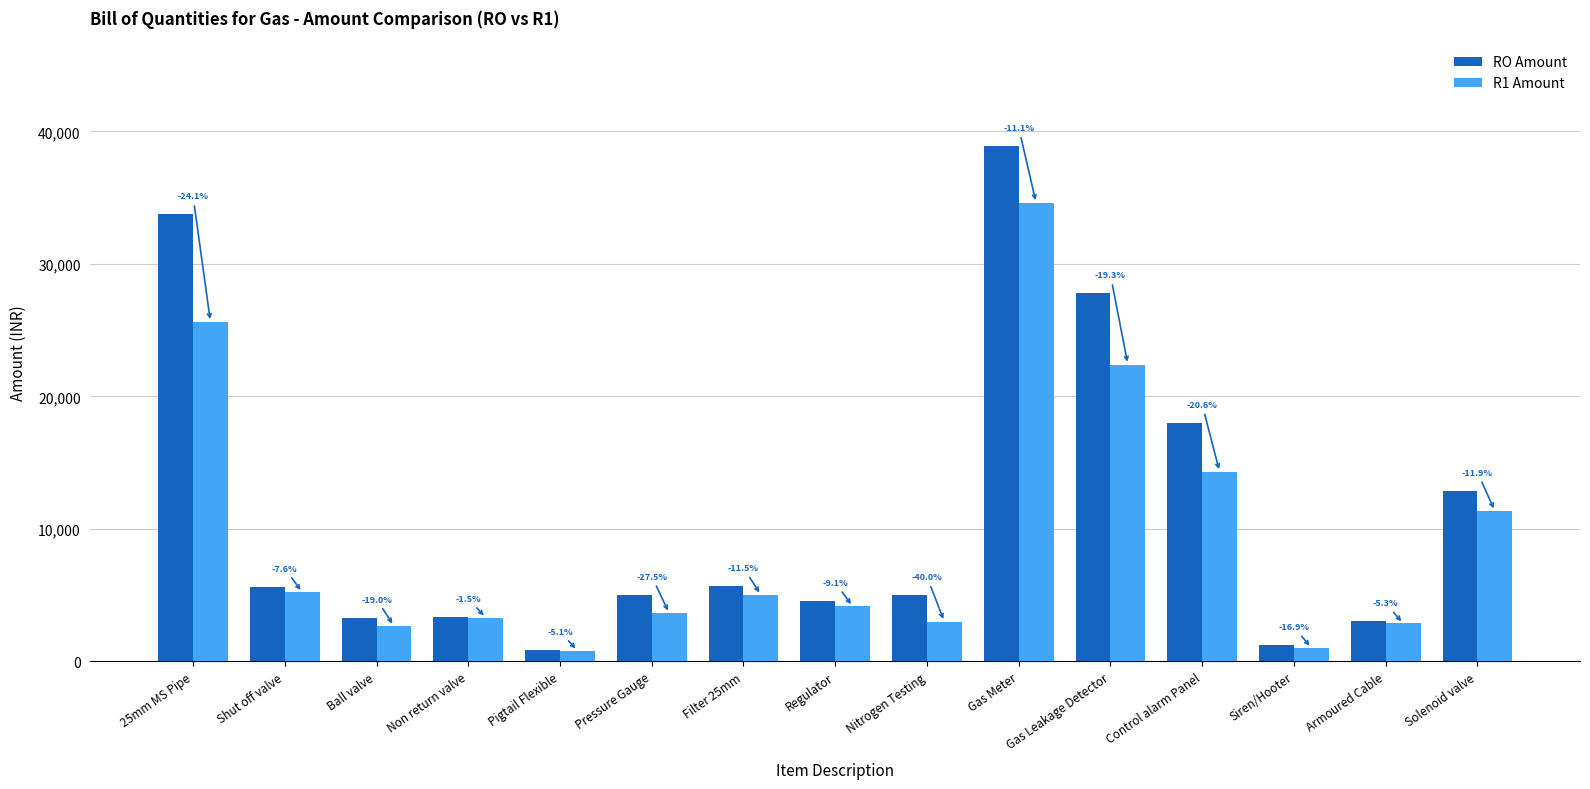

How many groups of bars are there?

15